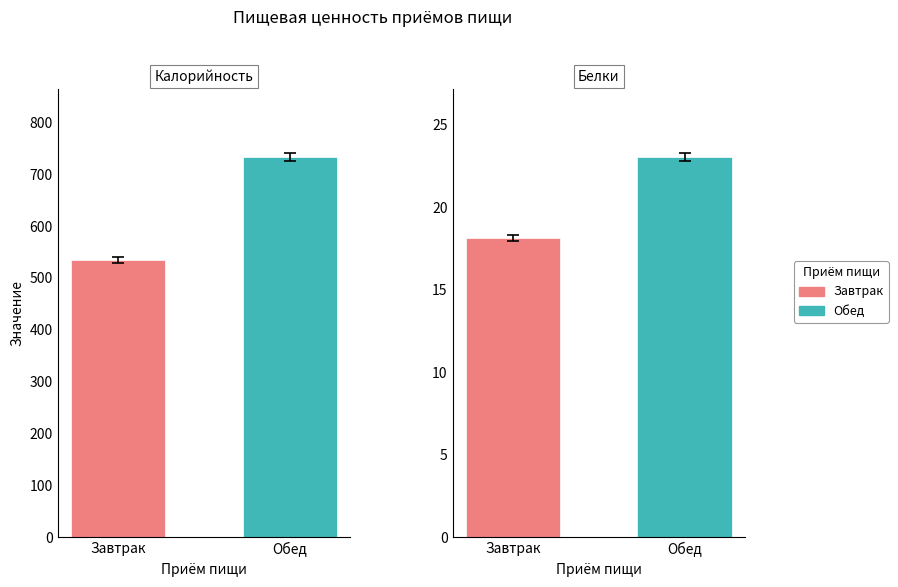

What is the difference between the Белки values at Обед and Завтрак?

4.9